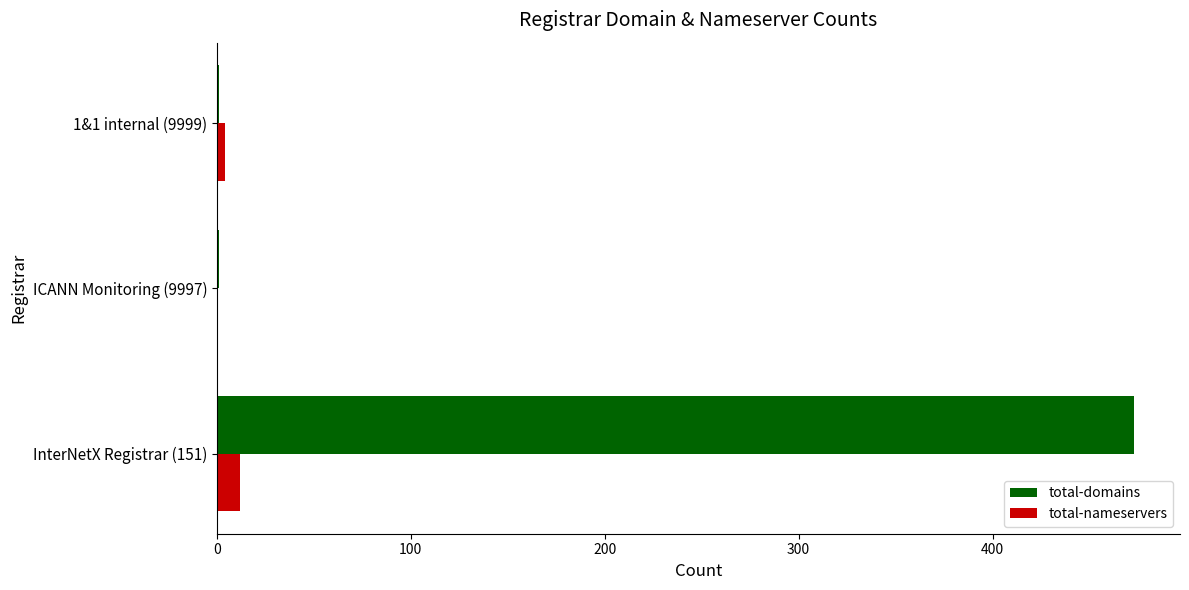

Which category has the highest value in the total-domains series?

InterNetX Registrar (151)